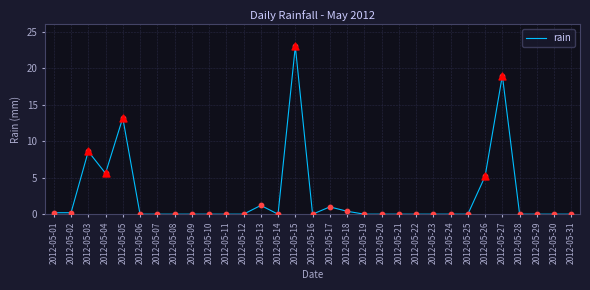

Which has a higher value, 2012-05-05 or 2012-05-20?

2012-05-05